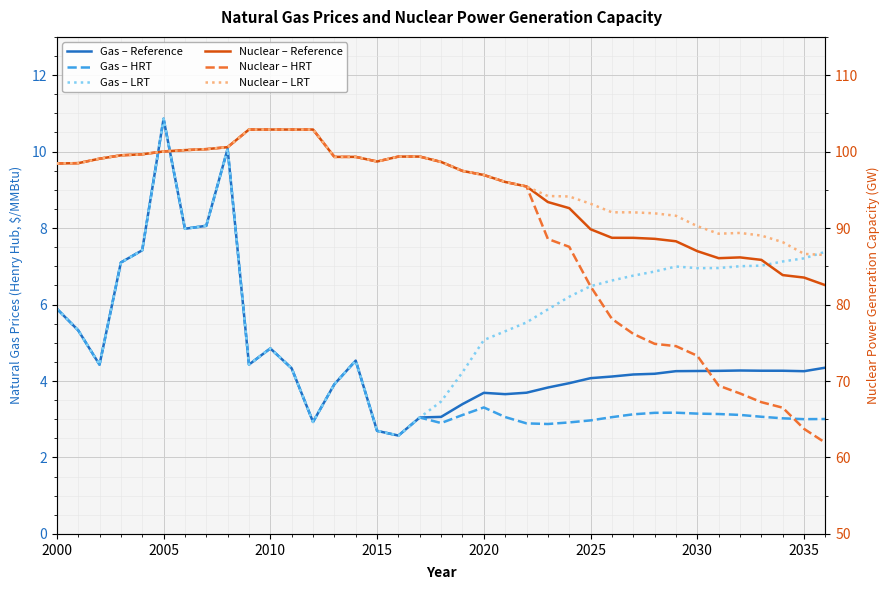

What is the total value across all series at 2035?

248.4